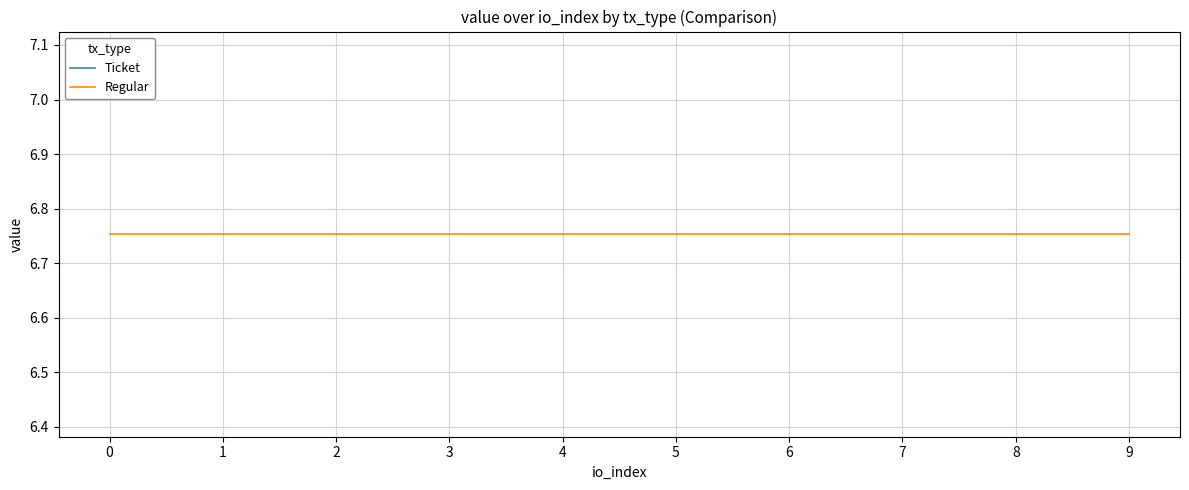

True or false: Ticket and Regular cross at least once.

False